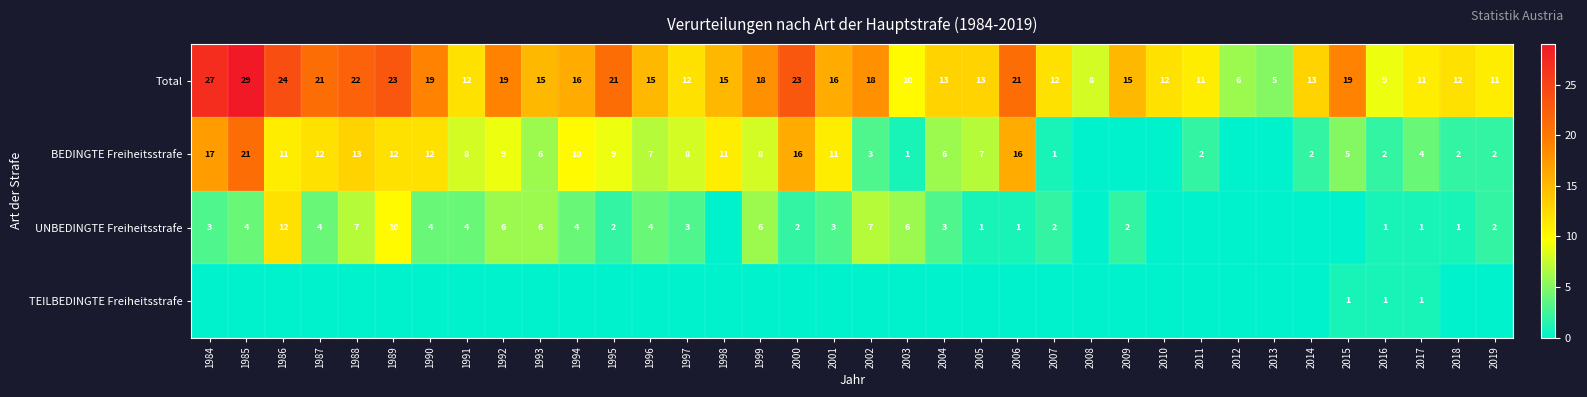

What is the difference between the maximum and minimum values in the Total series?

24